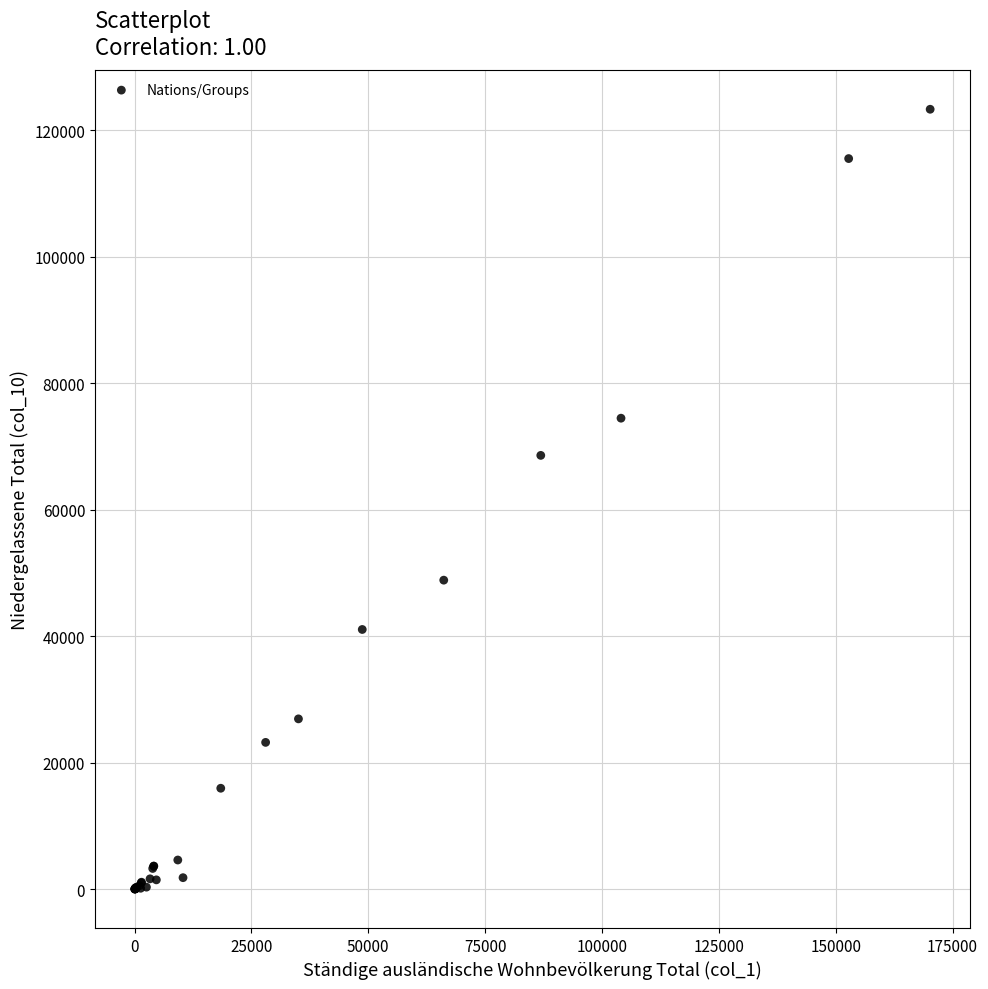

What Y value in the scatter plot is closest to 61656?

68577